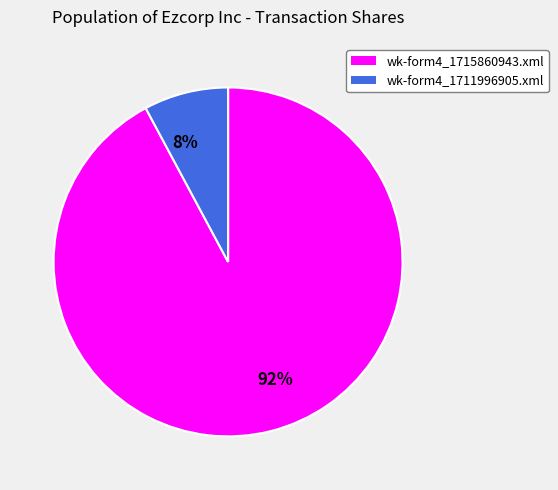

Between wk-form4_1715860943.xml and wk-form4_1711996905.xml, which is larger?

wk-form4_1715860943.xml